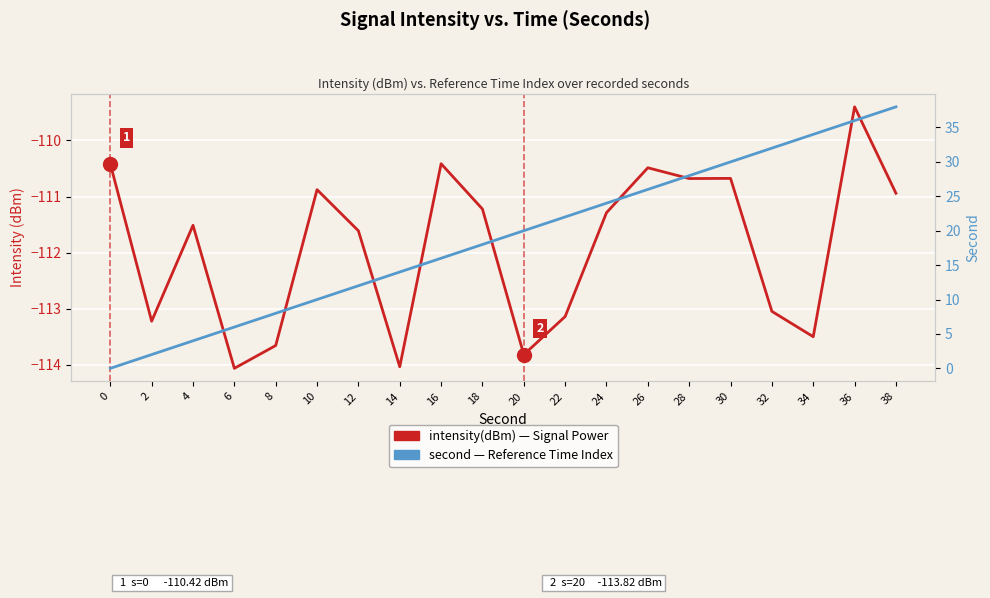

Is the value of intensity(dBm) — Signal Power at 20 greater than the value of second — Reference Time Index at 30?

No